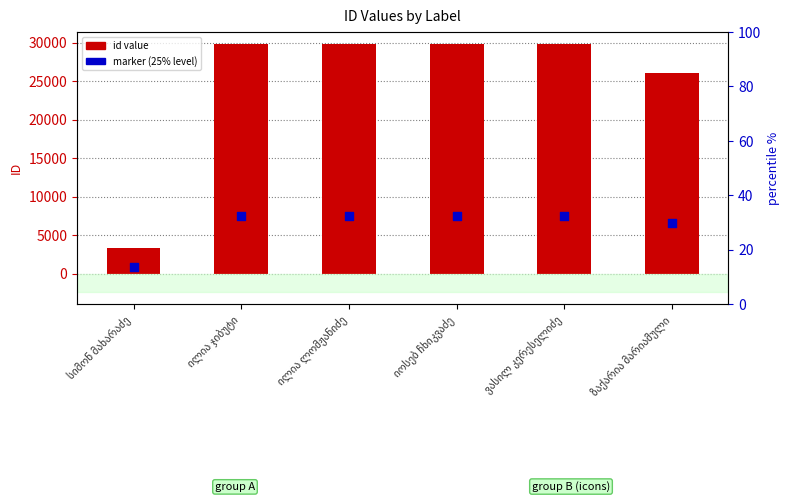

What is the total value across all series at სიმონ მახარაძე?

4108.8